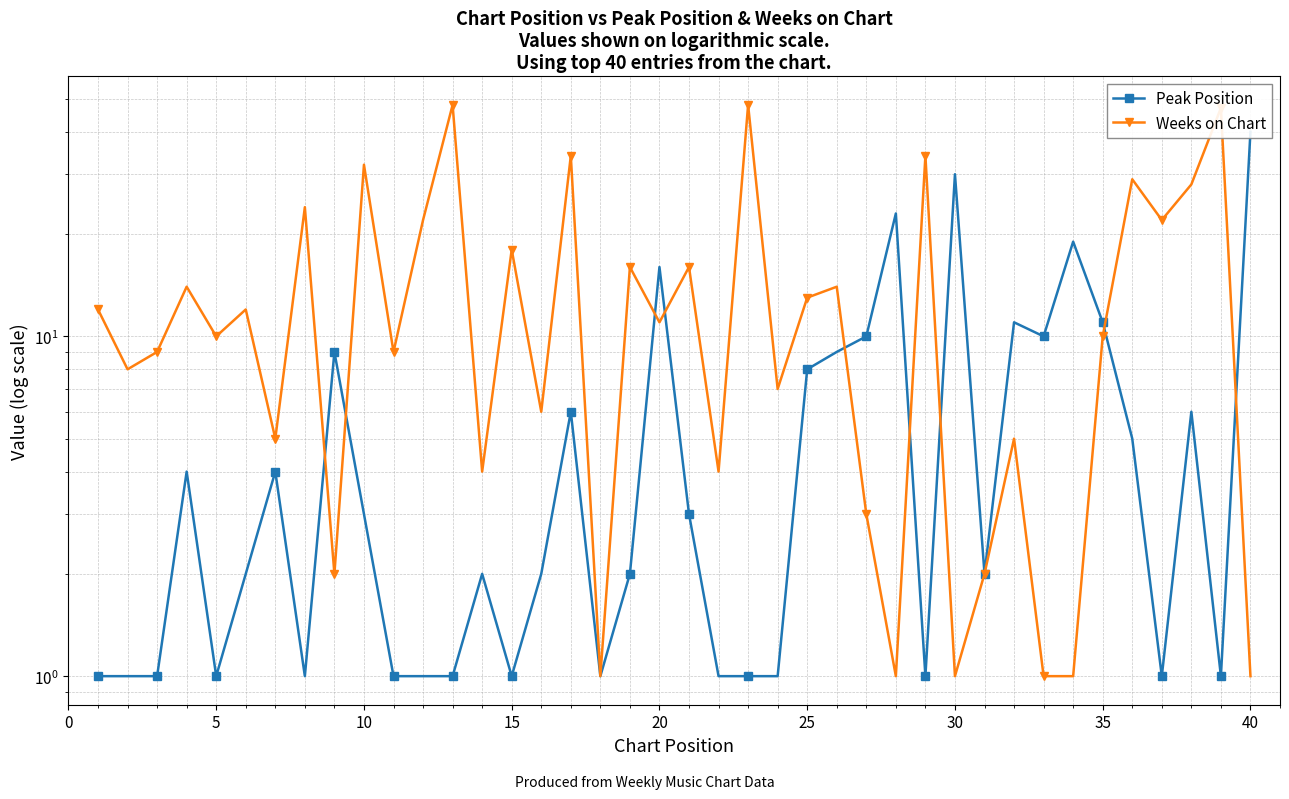

Which series has the widest spread of values?

Weeks on Chart